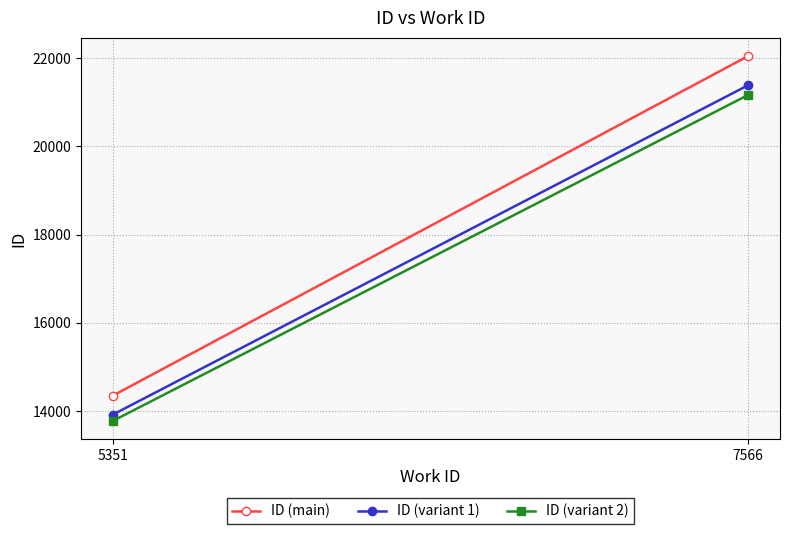

How many values in the ID (variant 2) series exceed 21169?

1